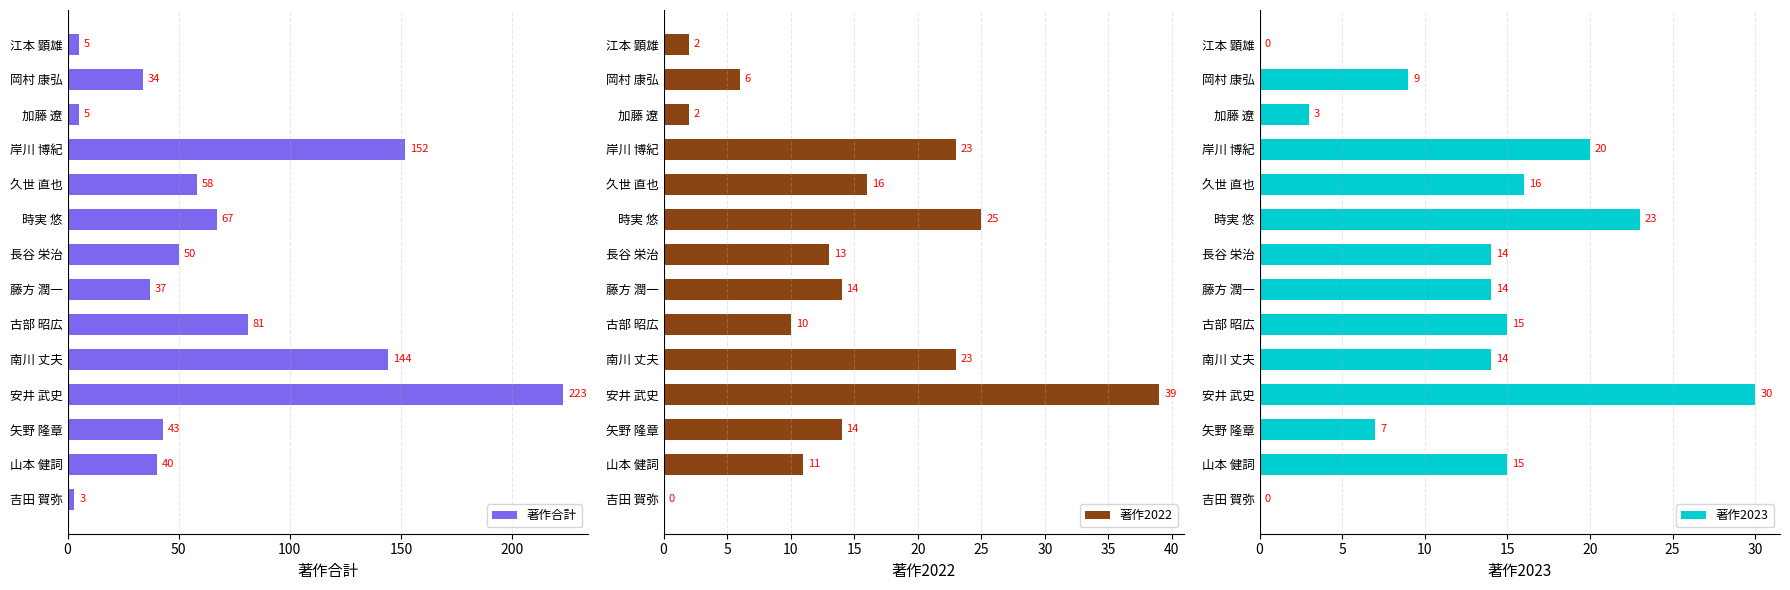

What is the average value of the 著作合計 series?

67